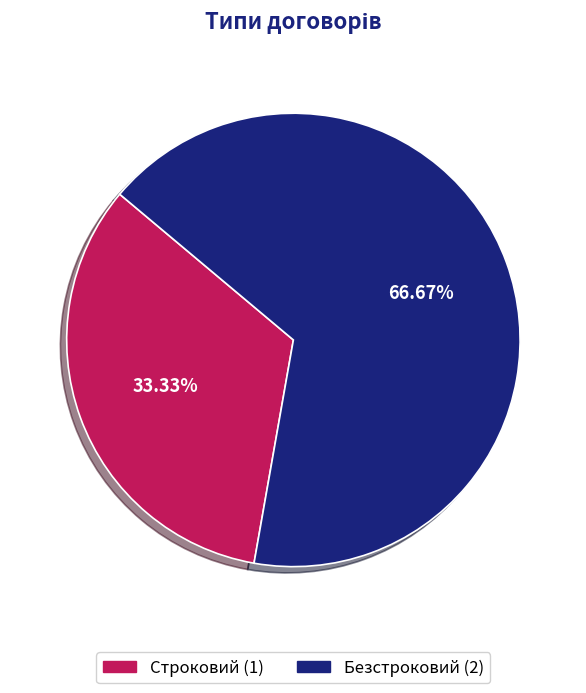

Is it true that Безстроковий is 67% of the pie?

True